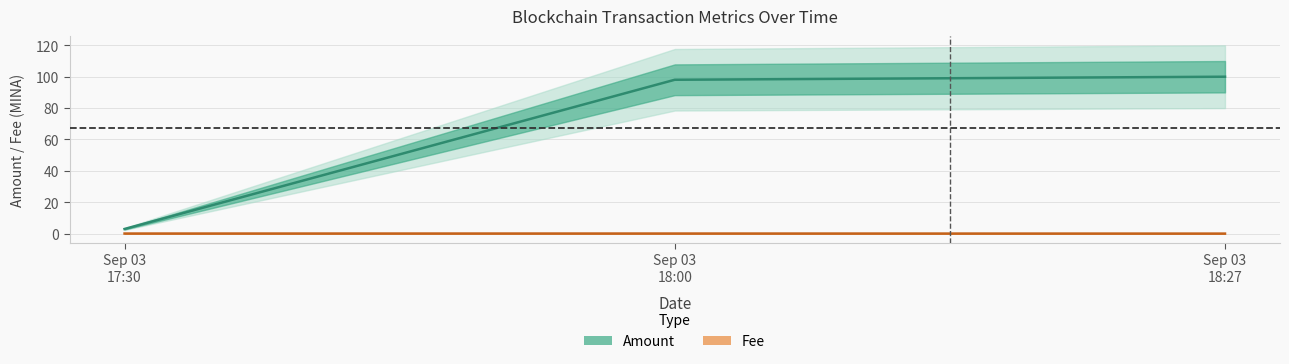

Rank the series at Sep 03
17:30 from highest to lowest value.

Amount (center), Fee (center)